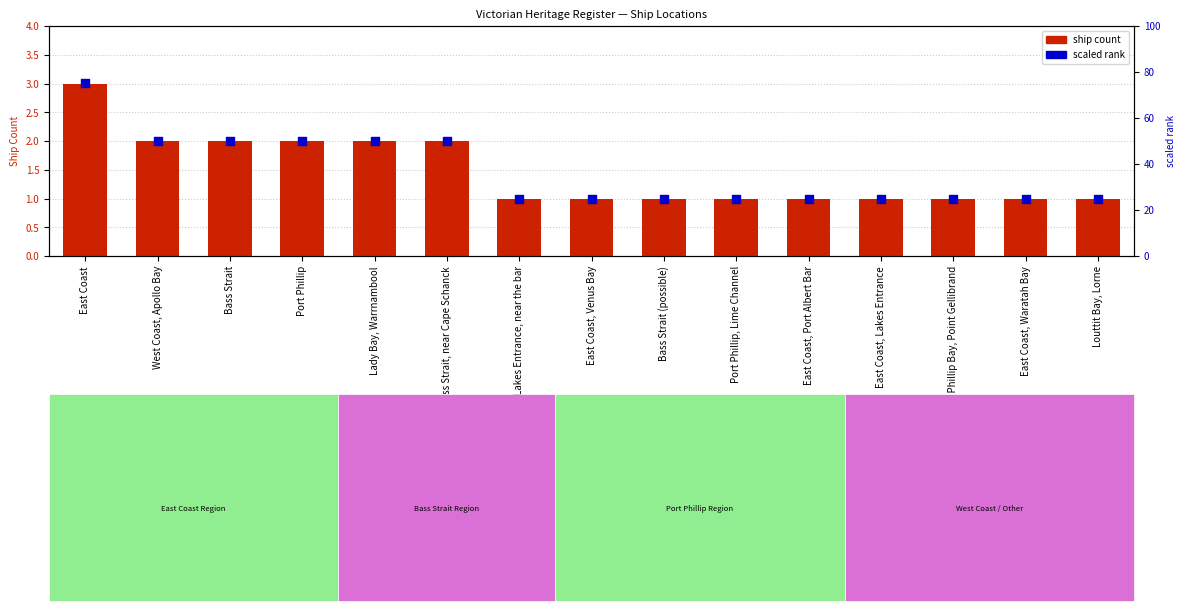

At which category is the sum across all series the highest?

East Coast